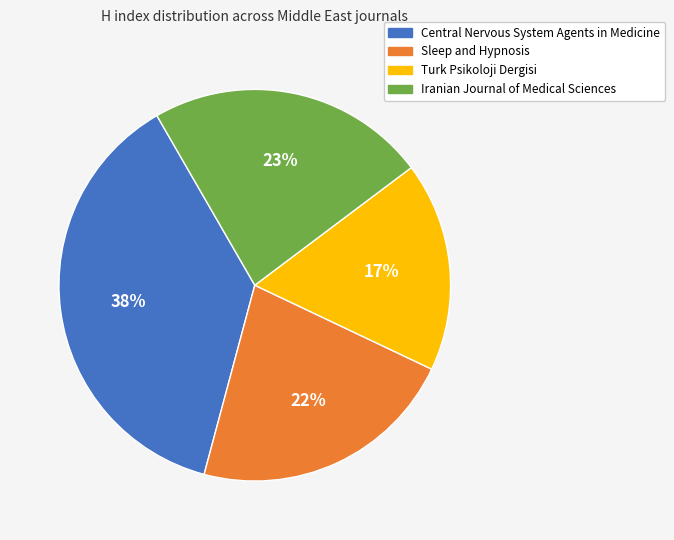

The Sleep and Hypnosis slice represents 15% of the pie. True or false?

False